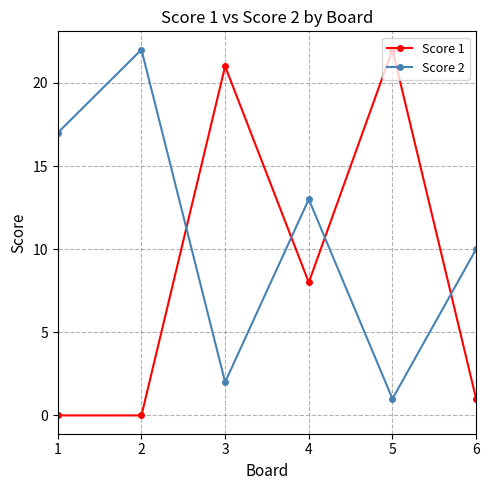

What is the total value across all series at 3?

23